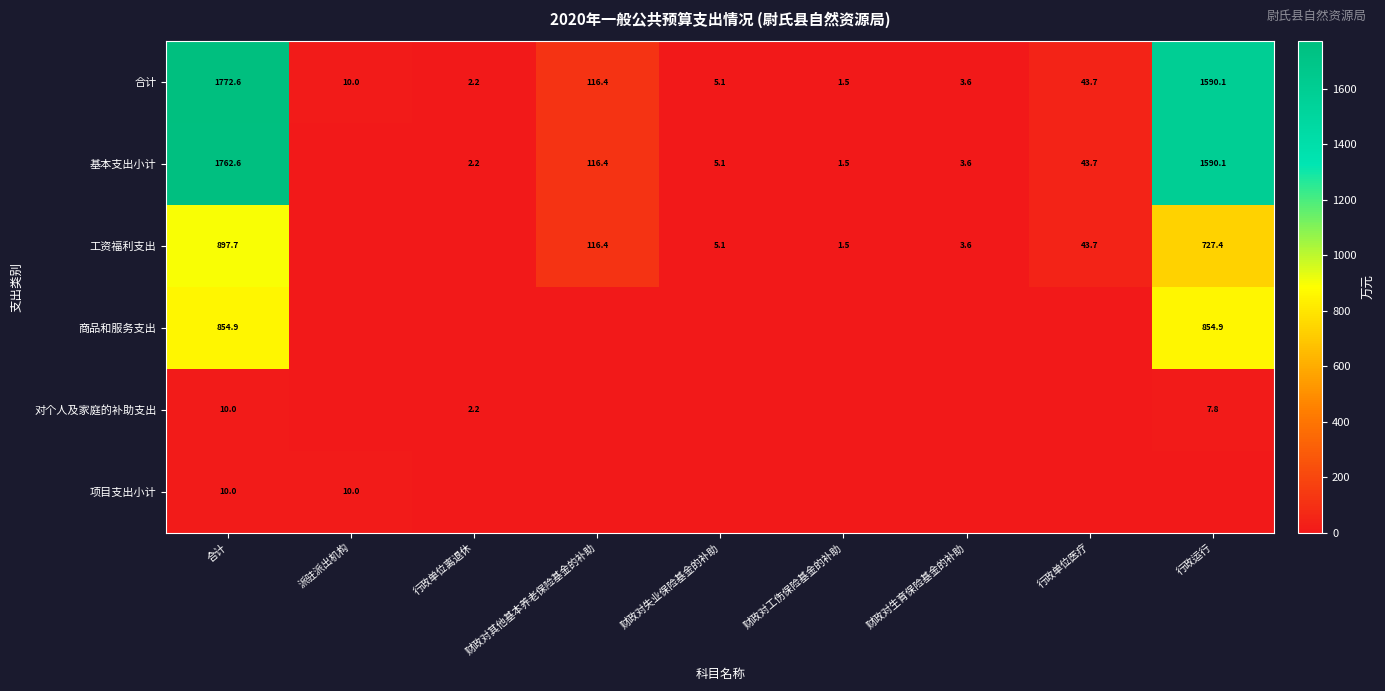

Is it true that 基本支出小计 equals 43.7 at 行政单位医疗?

True